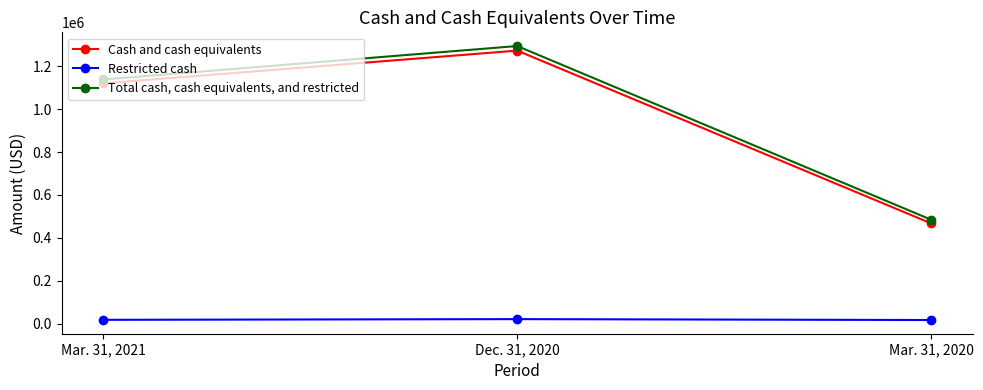

What is the highest value of the Restricted cash series?

21369